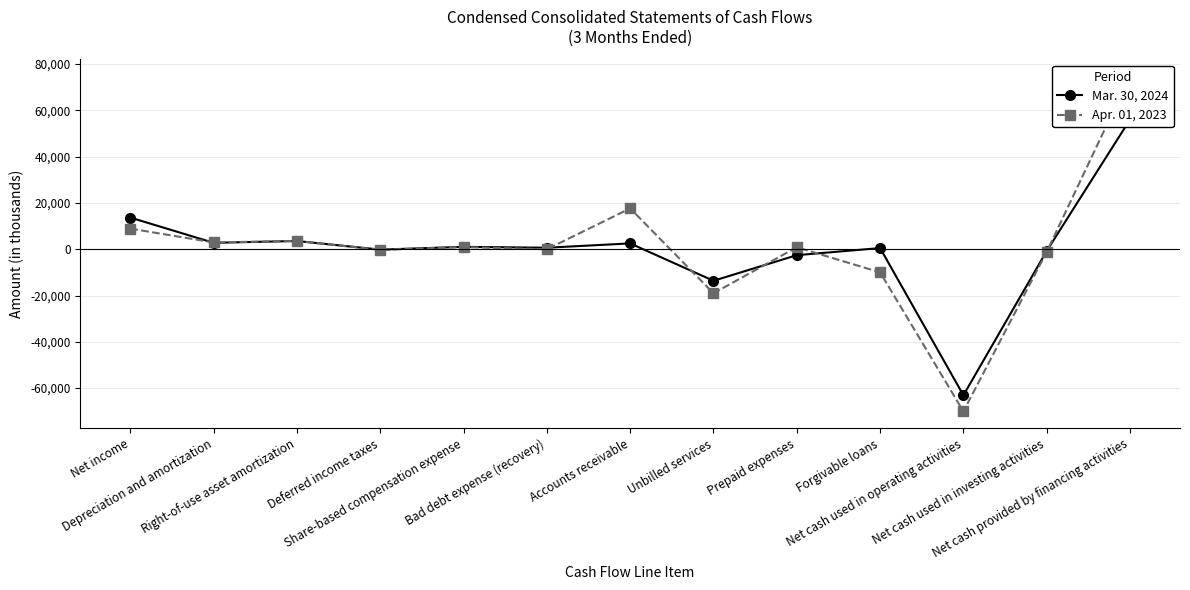

Where is the first local maximum for Apr. 01, 2023?

Right-of-use asset amortization